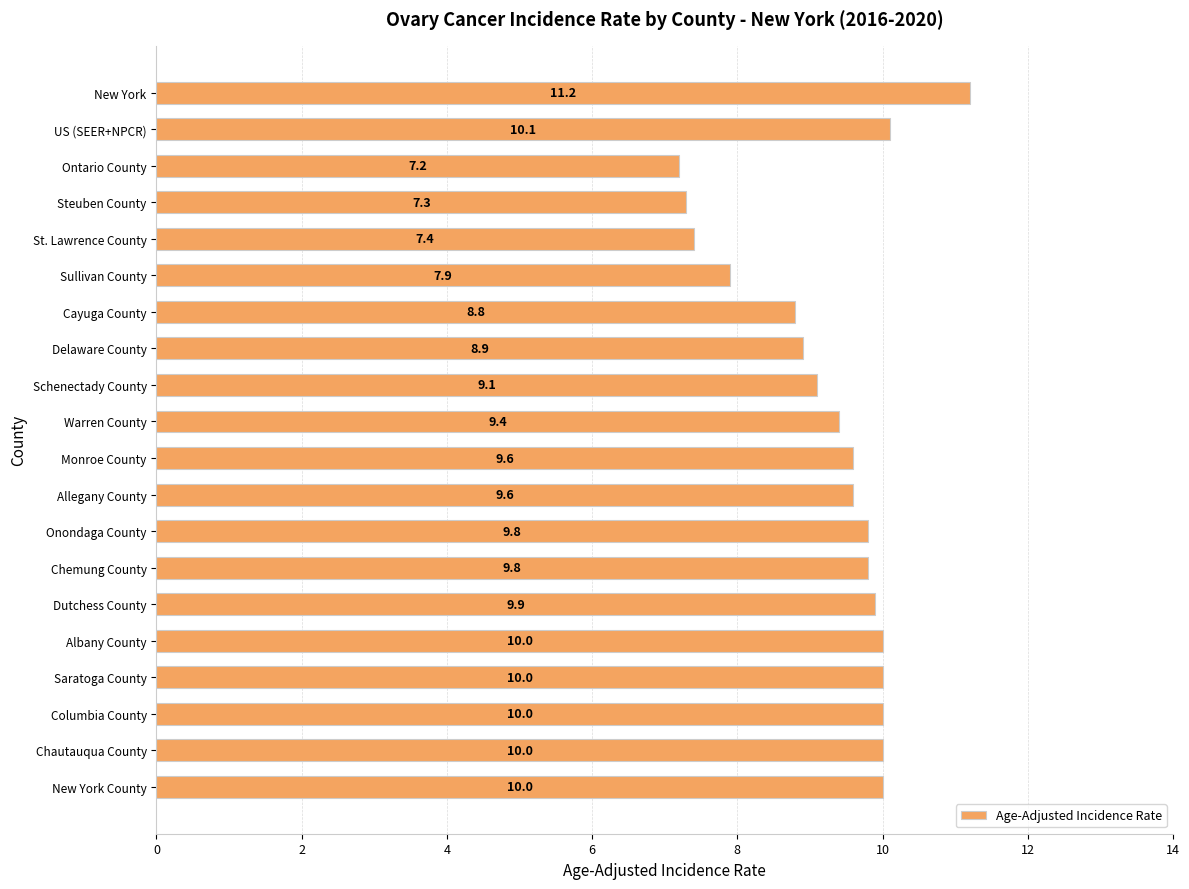

What position from the bottom is Delaware County?

13